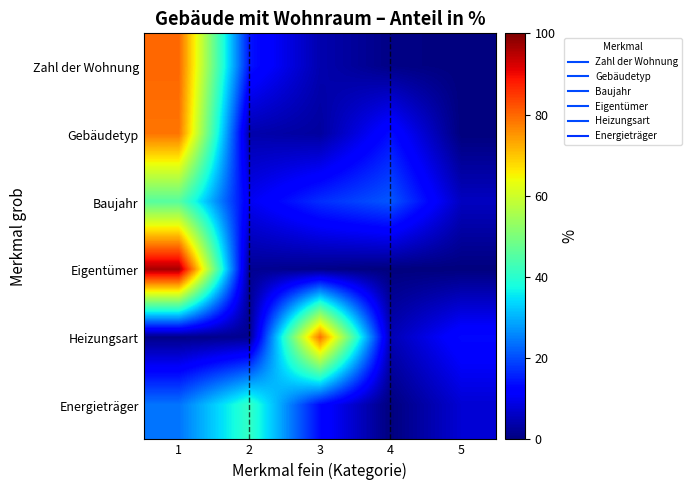

Count the number of data series in this chart.

6